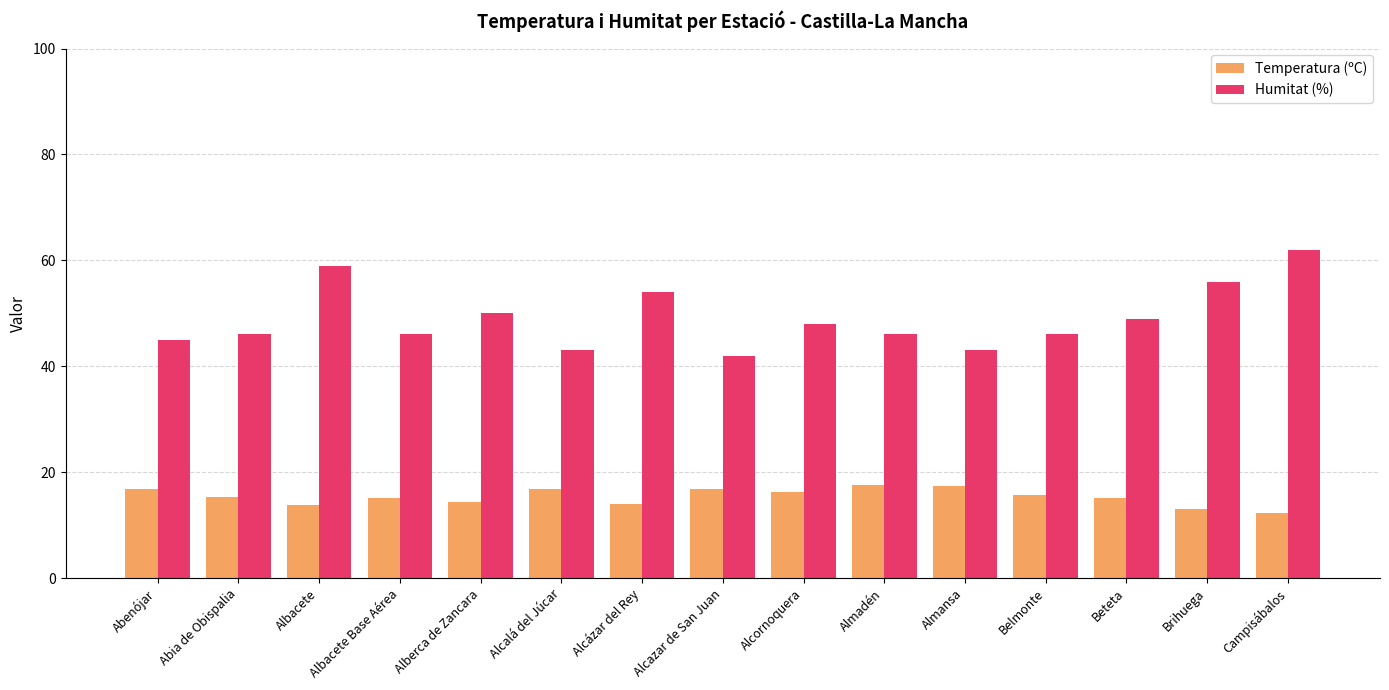

What is the difference between the maximum and minimum values in the Temperatura (ºC) series?

5.4